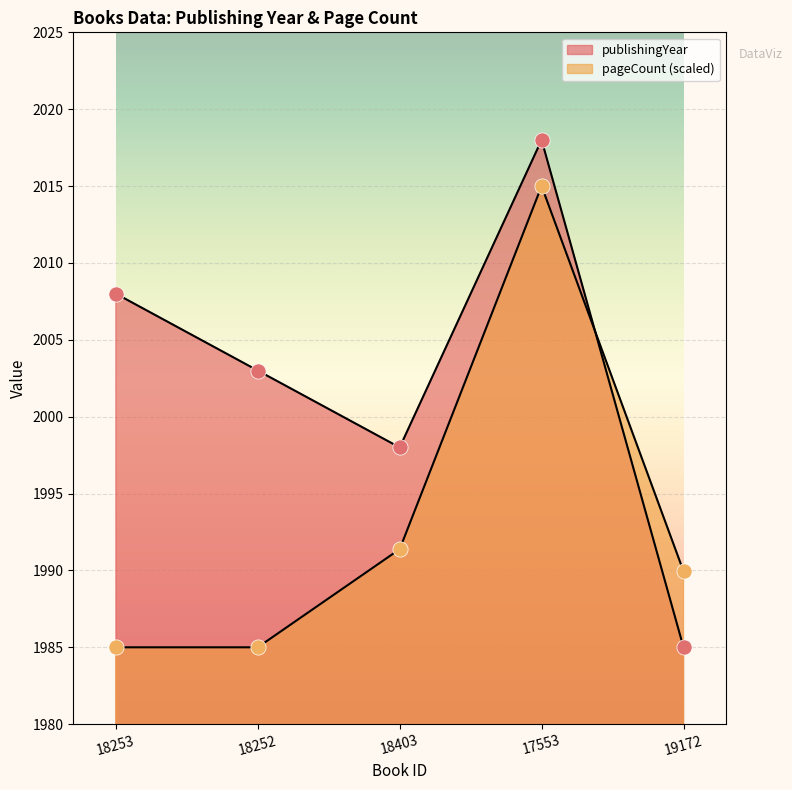

At which category is the sum across all series the highest?

17553